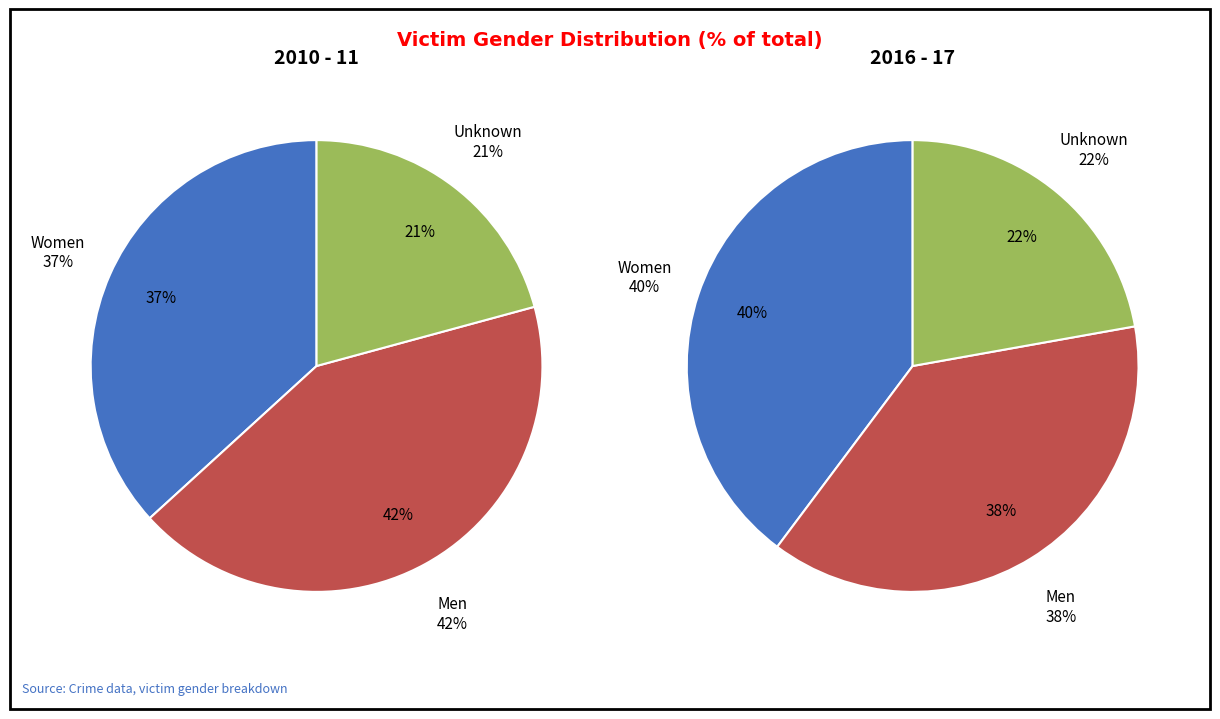

Which slice is the smallest?

Unknown